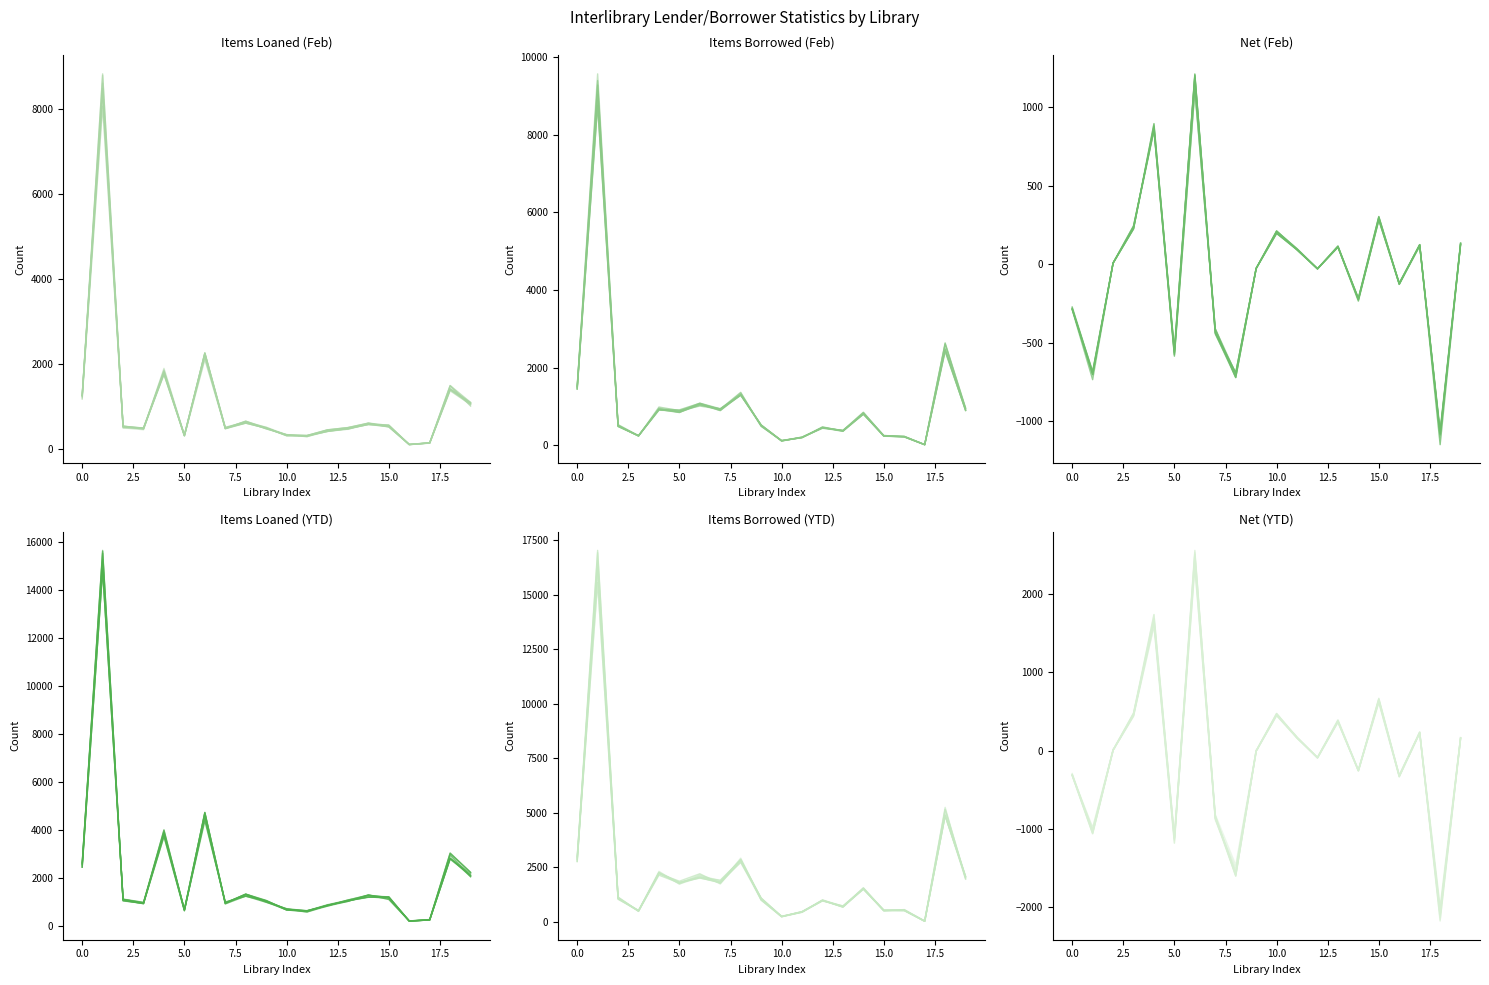

How many values in the Net (YTD) series exceed 5?

10